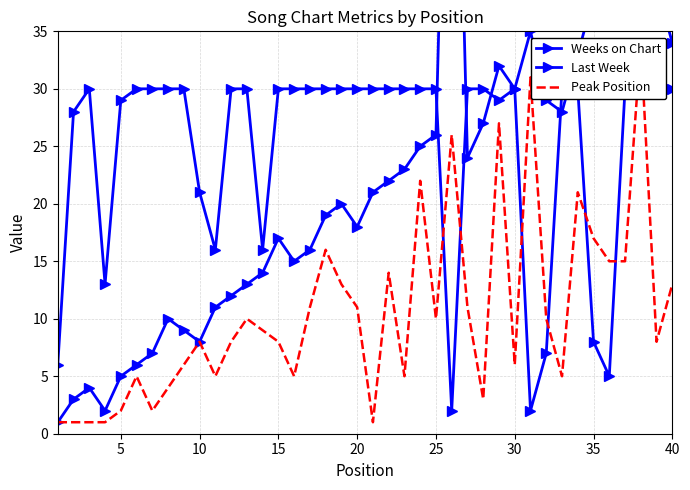

Rank the series by their maximum value, from highest to lowest.

Last Week, Peak Position, Weeks on Chart